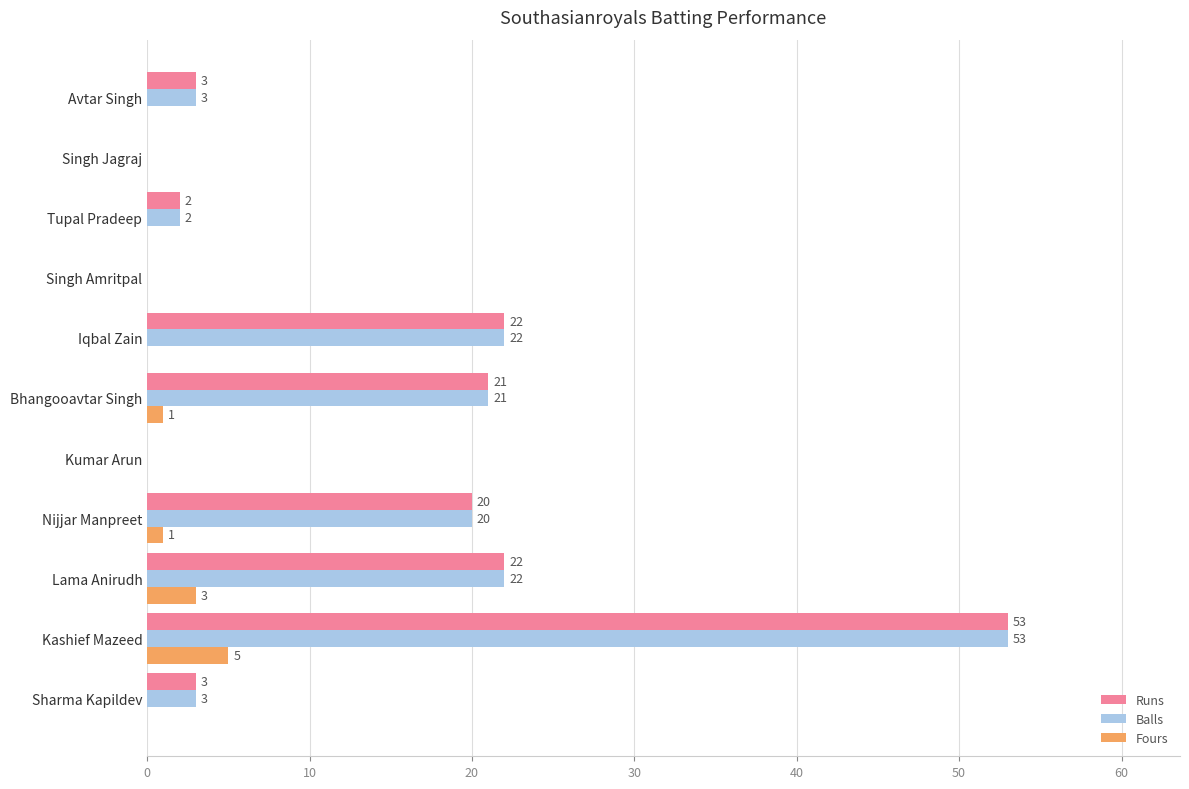

At which category is the sum across all series the highest?

Kashief Mazeed